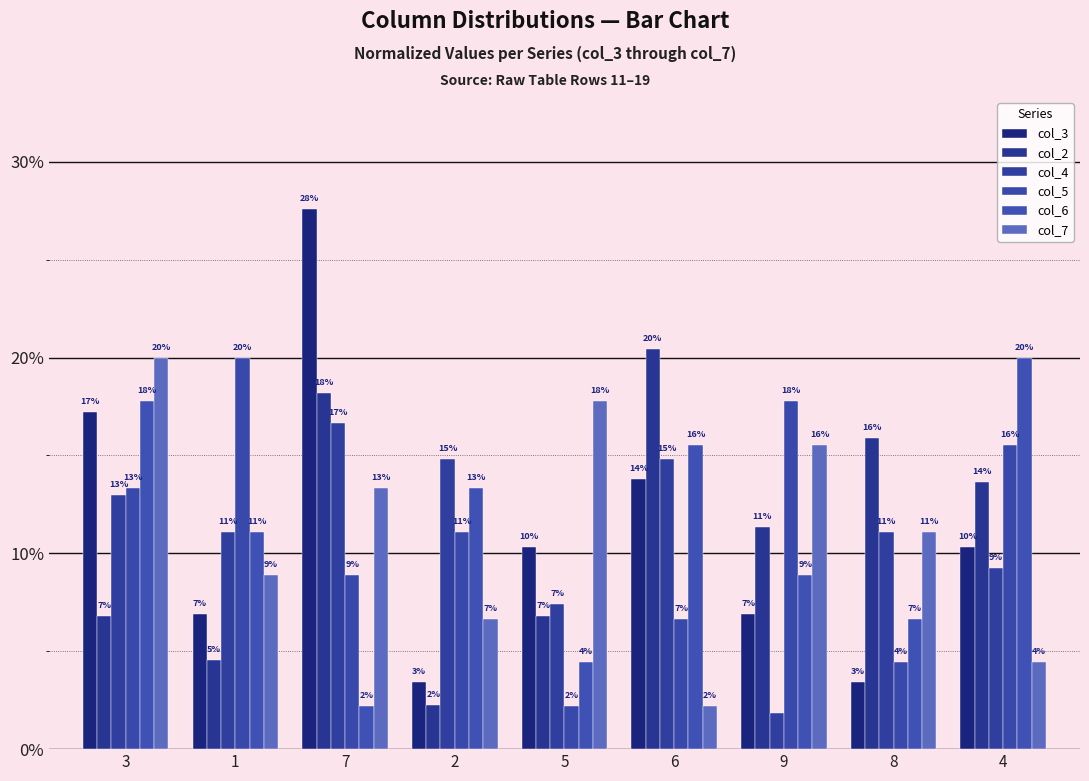

What is the approximate value of col_4 at 3?

13.0